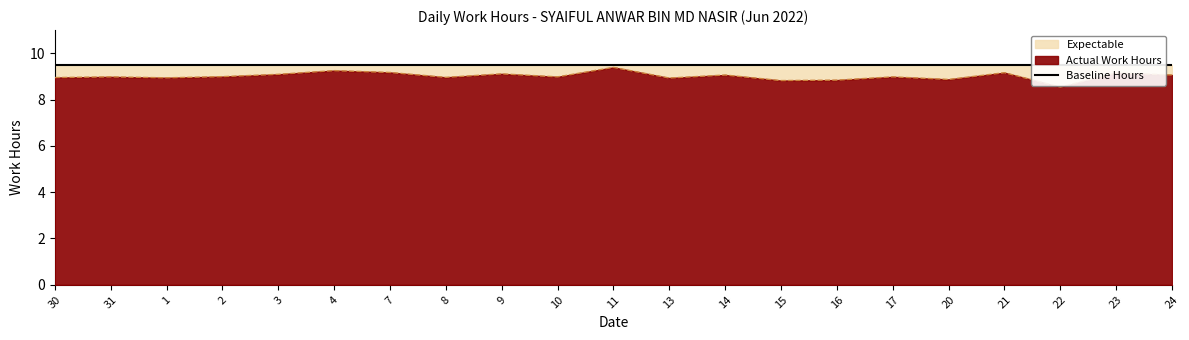

True or false: the data shows 9.2 at 7.

True